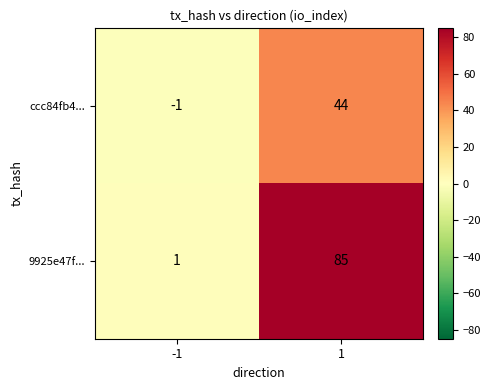

What is the minimum value shown in the chart?

-1